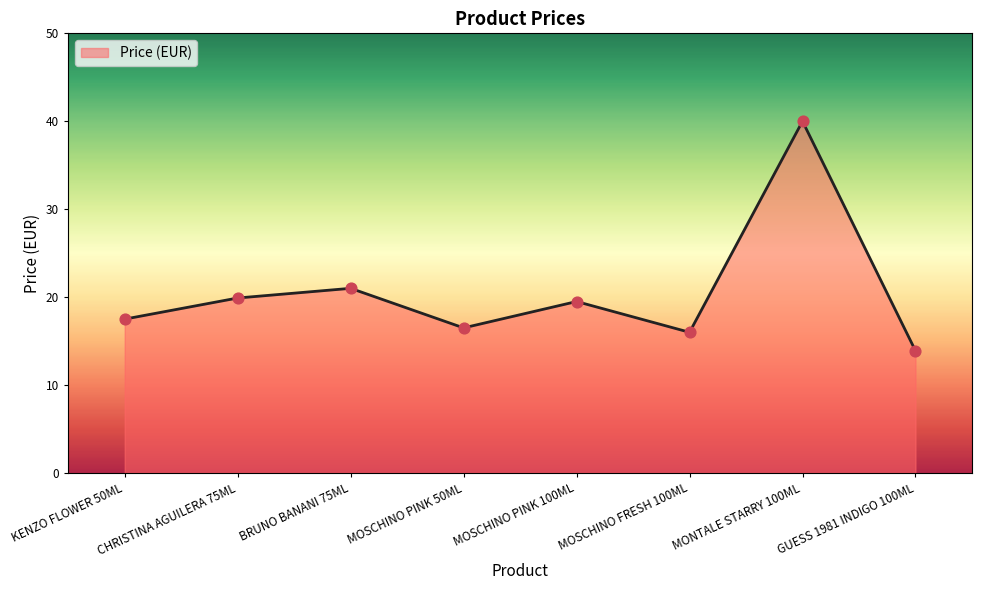

Approximately how many times larger is the value at MOSCHINO FRESH 100ML compared to MOSCHINO PINK 50ML?

1.0